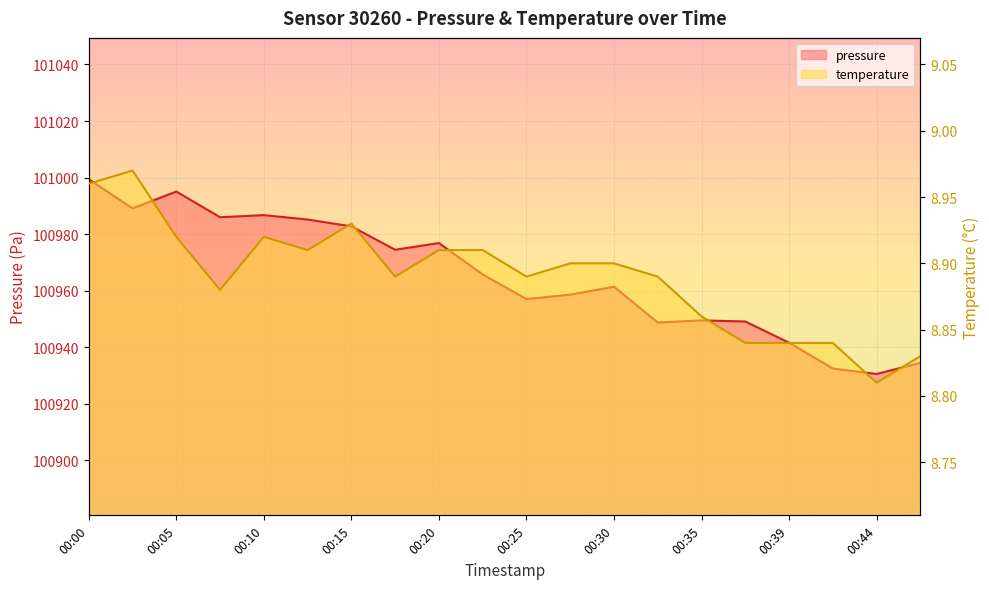

What is the average value of the temperature series?

8.9